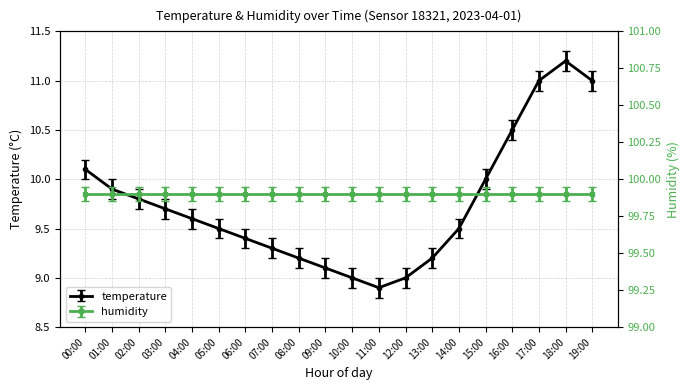

What is the ratio of the value at 09:00 to the value at 05:00?

1.0